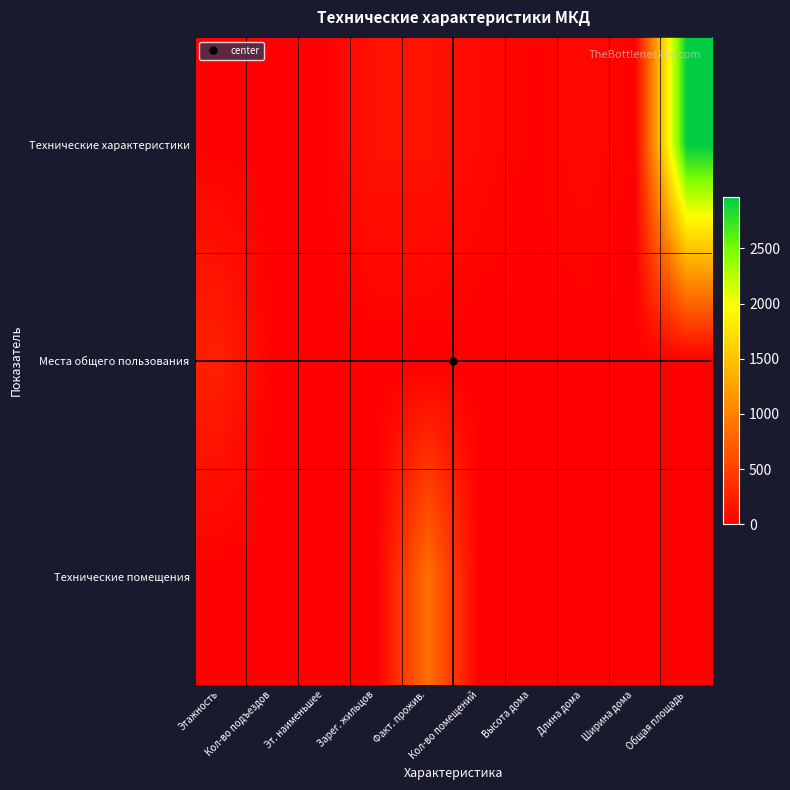

Which label corresponds to the largest value in the chart?

Общая площадь